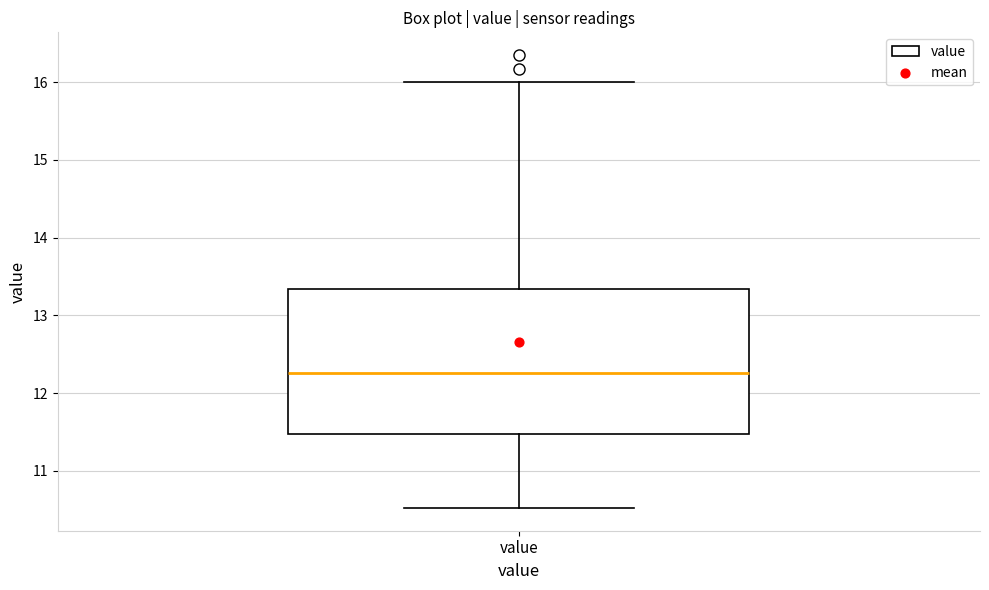

Where does the upper whisker of the box for value end on the y-axis? The values are not printed on the chart, so give them approximately, as read against the axis.

16.0